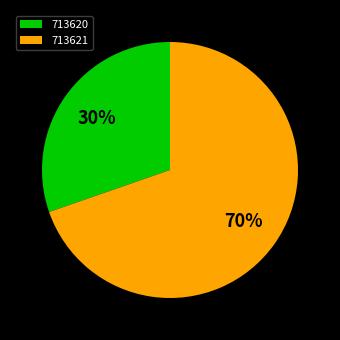

Is it true that 713620 is 21% of the pie?

False